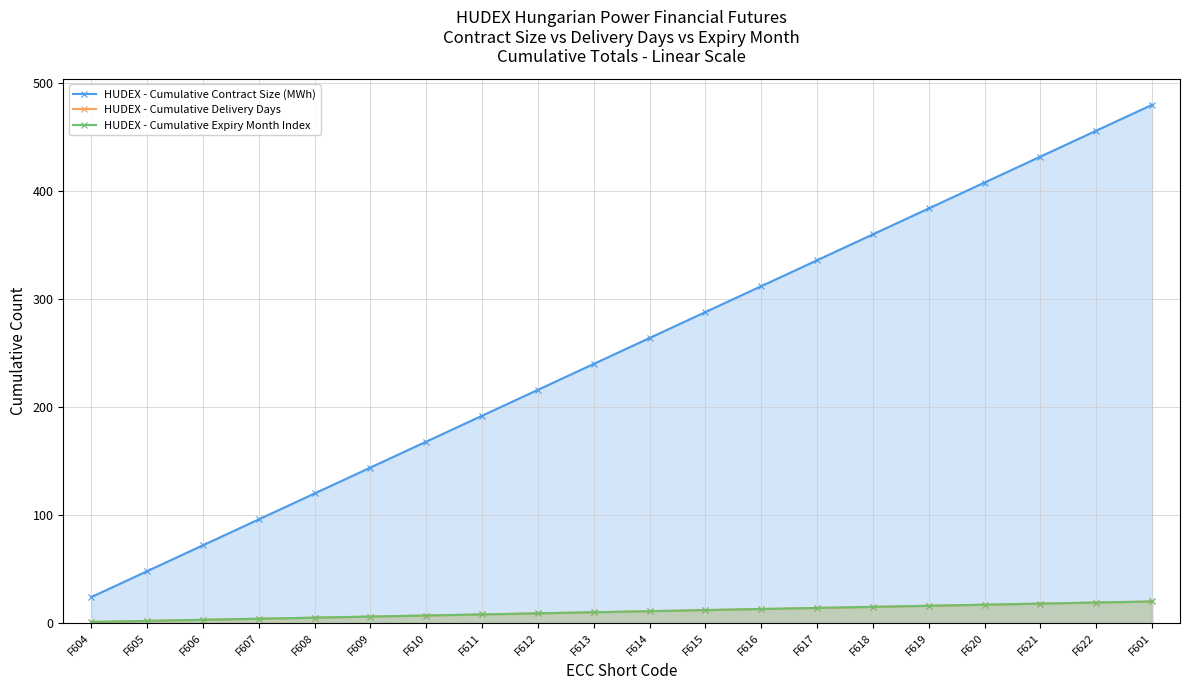

What is the total value across all series at F607?

104